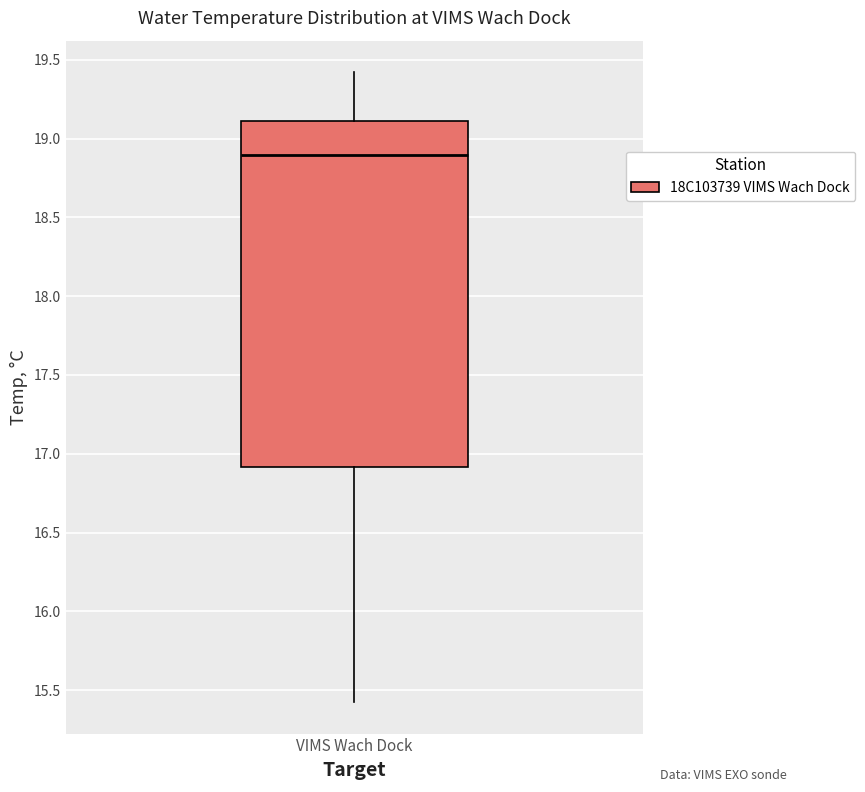

Read this box plot against the y-axis: the position of the median line, the range covered by the box, and the ends of both whiskers. The values are not printed on the chart, so give them approximately, as read against the axis.

median 18.9, box 16.9 to 19.1, whiskers 15.4 to 19.4